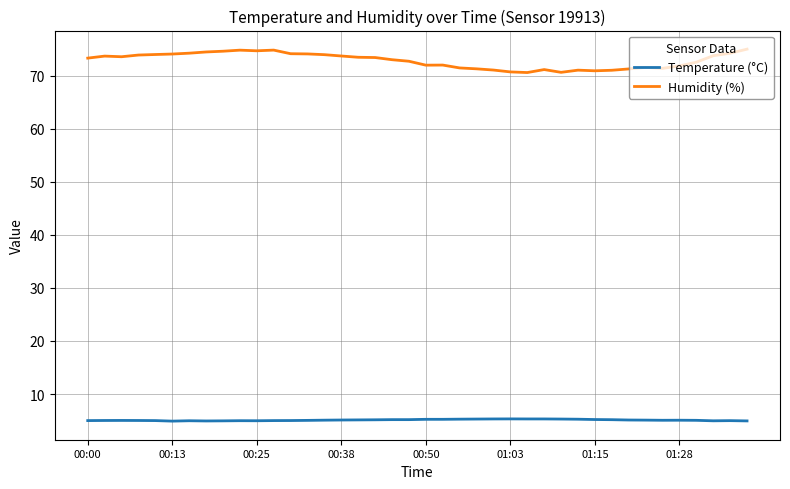

Does the chart display data point markers on the line(s)?

No